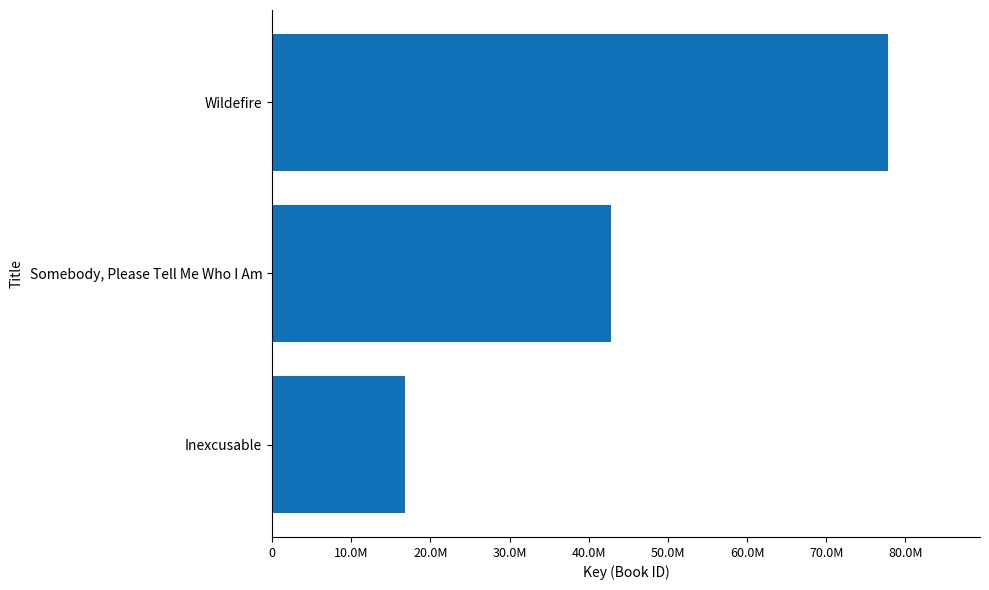

Are the bars horizontal?

Yes